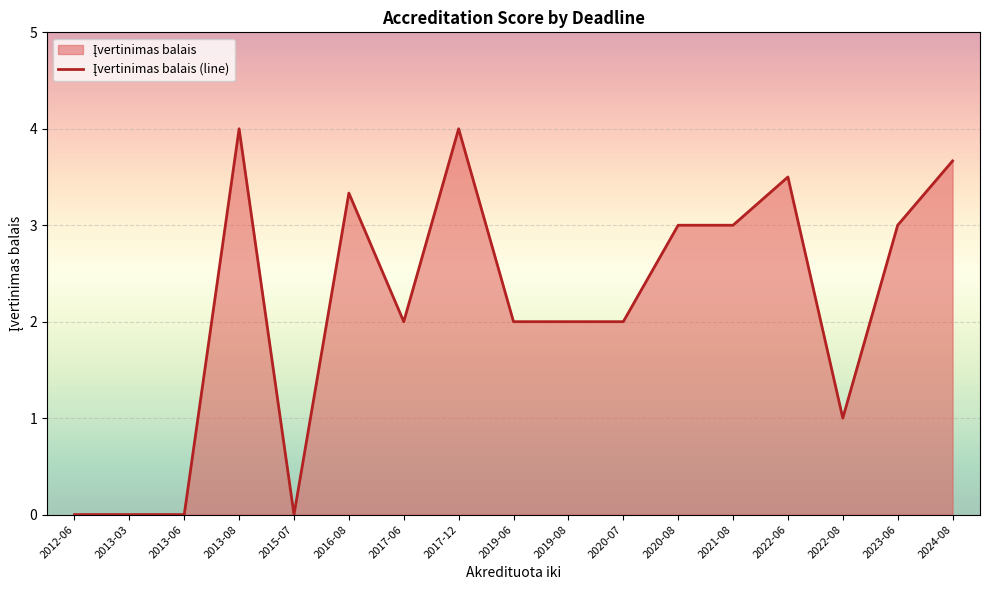

How many lines are shown in the chart?

1